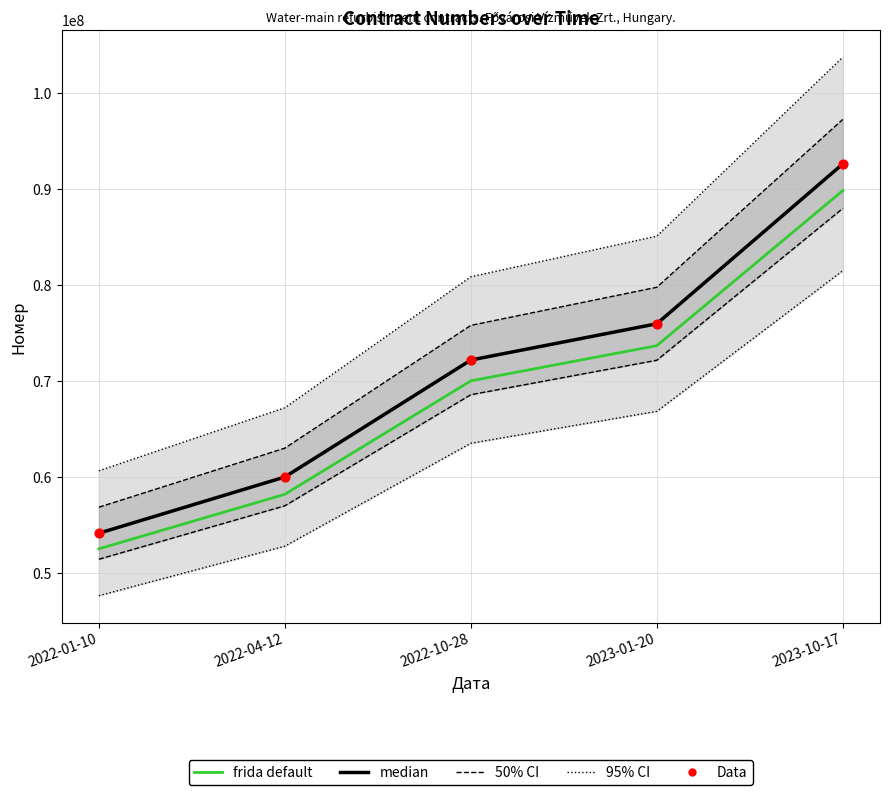

What is the total value across all series at 2022-01-10?

278529594.2